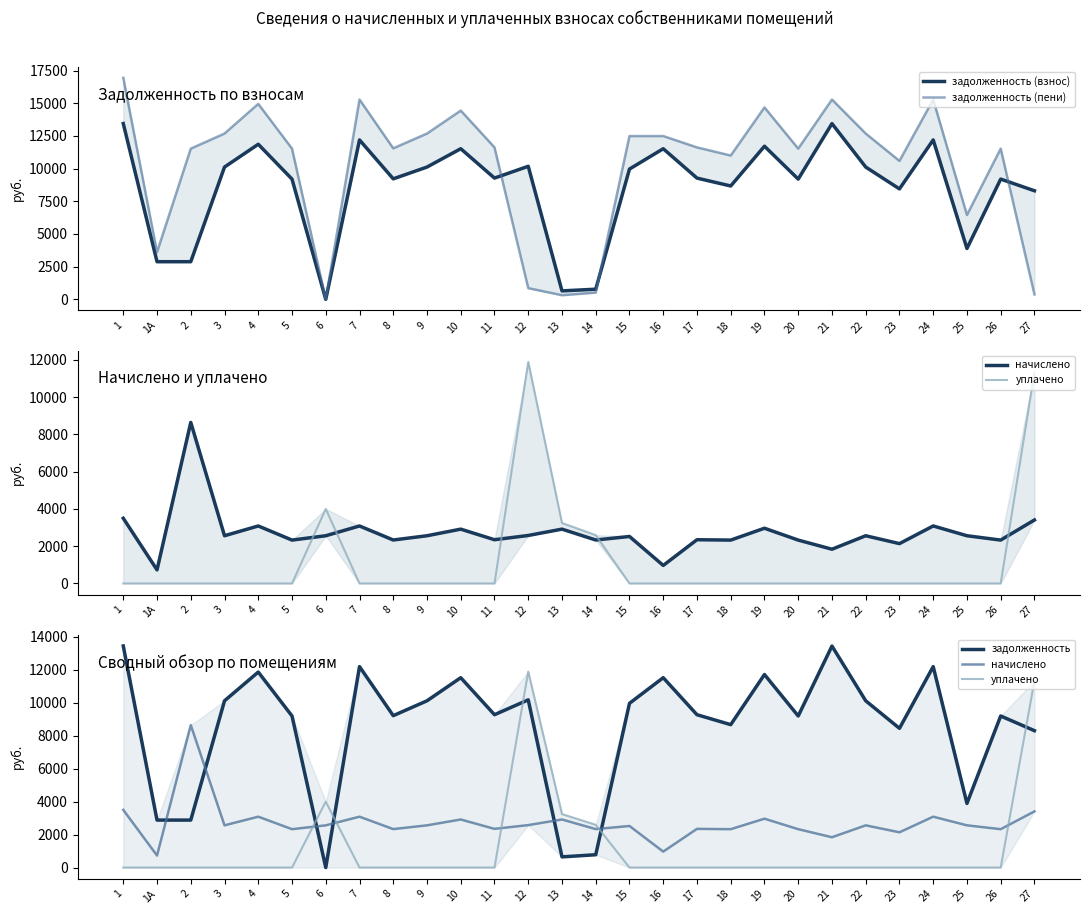

What are all the series names shown in the legend?

задолженность (взнос), задолженность (пени), начислено, уплачено, задолженность